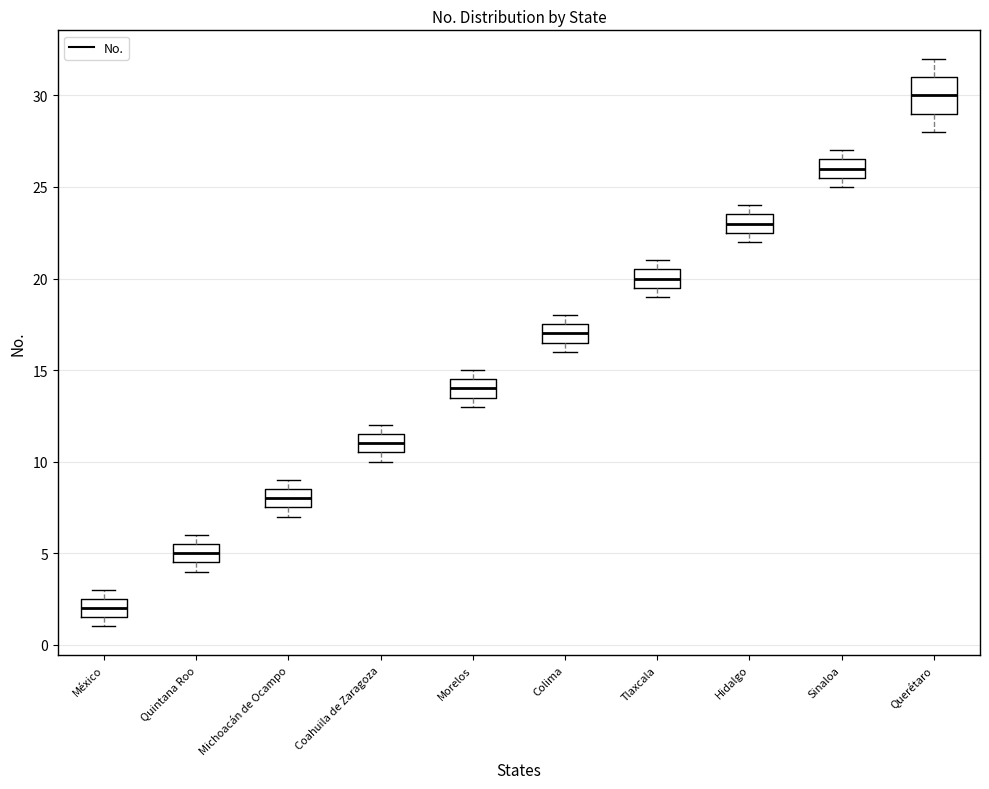

Reading left to right, read every box against the y-axis: the position of its median line, the range the box covers, and the ends of its whiskers. The values are not printed on the chart, so give them approximately, as read against the axis.

México: median 2.0, box 1.5 to 2.5, whiskers 1.0 to 3.0
Quintana Roo: median 5.0, box 4.5 to 5.5, whiskers 4.0 to 6.0
Michoacán de Ocampo: median 8.0, box 7.5 to 8.5, whiskers 7.0 to 9.0
Coahuila de Zaragoza: median 11.0, box 10.5 to 11.5, whiskers 10.0 to 12.0
Morelos: median 14.0, box 13.5 to 14.5, whiskers 13.0 to 15.0
Colima: median 17.0, box 16.5 to 17.5, whiskers 16.0 to 18.0
Tlaxcala: median 20.0, box 19.5 to 20.5, whiskers 19.0 to 21.0
Hidalgo: median 23.0, box 22.5 to 23.5, whiskers 22.0 to 24.0
Sinaloa: median 26.0, box 25.5 to 26.5, whiskers 25.0 to 27.0
Querétaro: median 30.0, box 29.0 to 31.0, whiskers 28.0 to 32.0